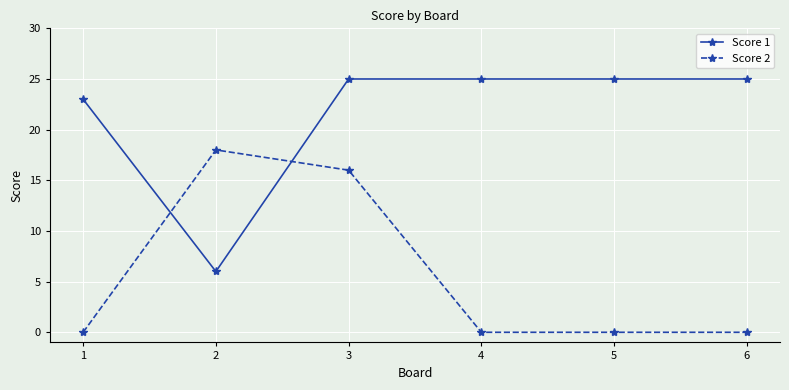

What is the greatest value displayed?

25